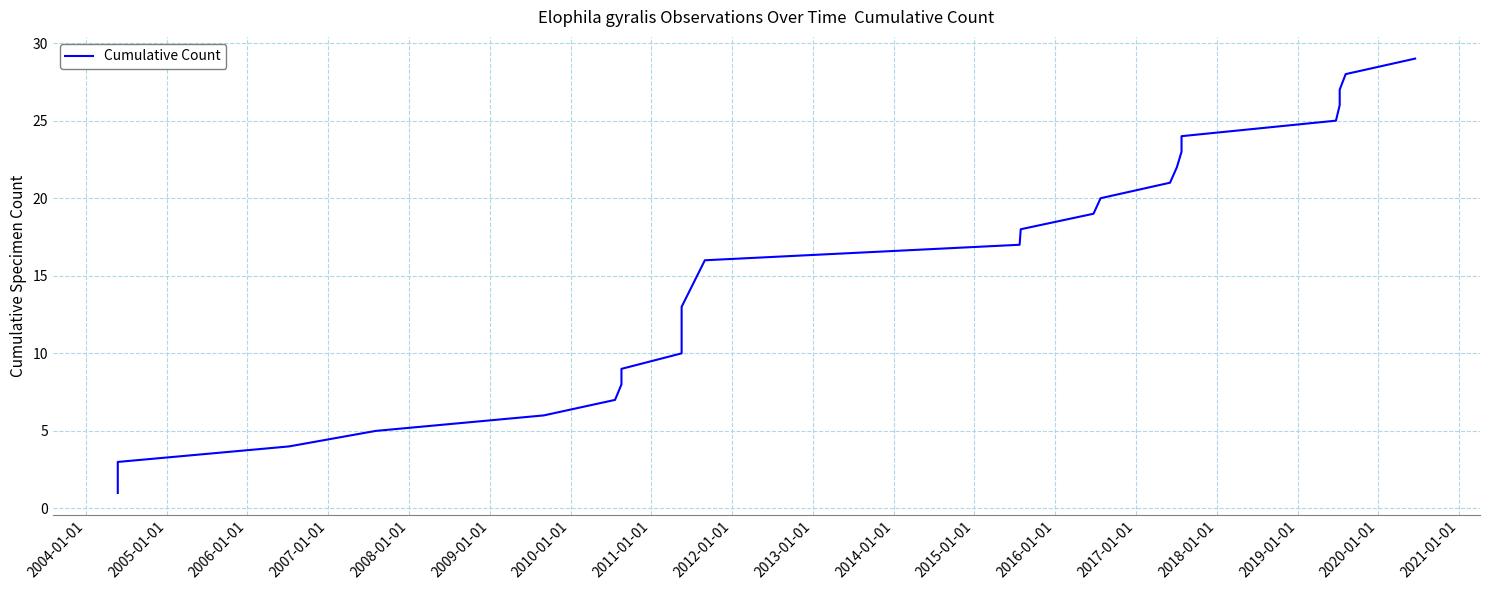

True or false: the data shows 7 at 2006-01-01.

False